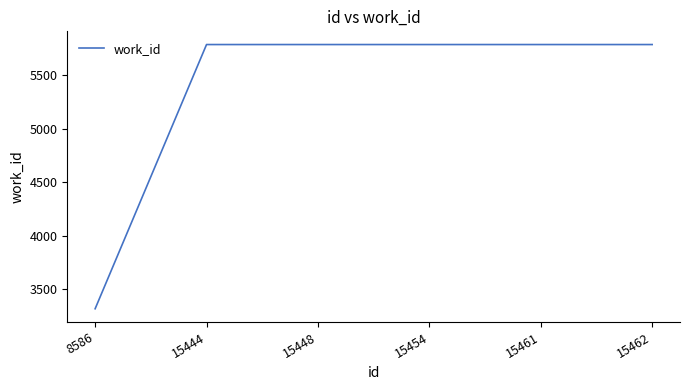

Reading right to left, what are all the values shown in this chart?

15462=5787	15461=5787	15454=5787	15448=5787	15444=5787	8586=3319